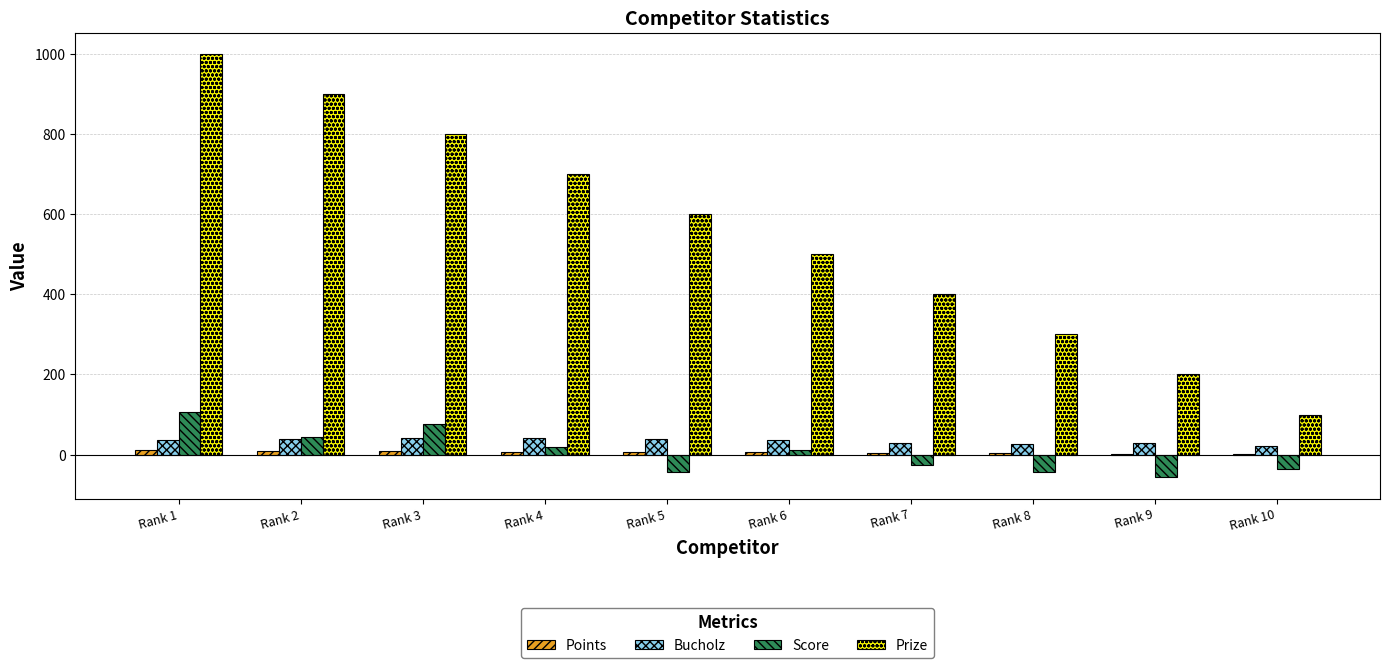

Between Rank 6 and Rank 10, which series saw the biggest shift?

Prize